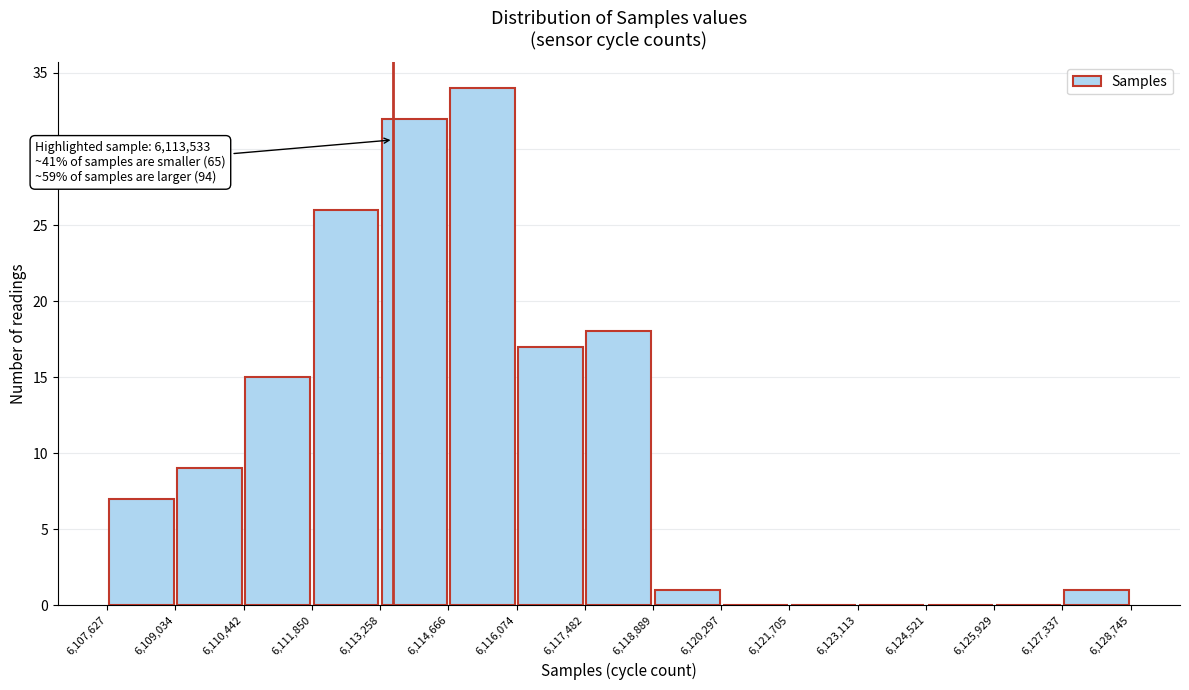

Which range on the x-axis has the tallest bar?

6,114,666 to 6,116,074